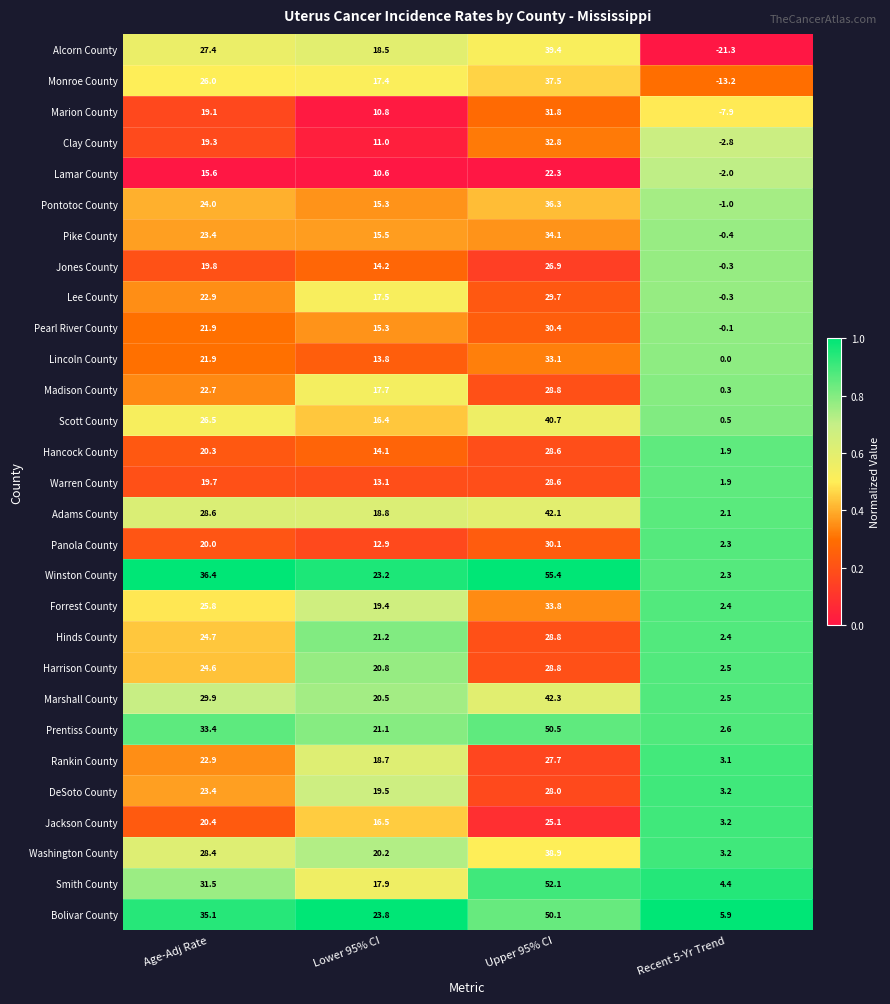

What is the difference between the Harrison County values at Recent 5-Yr Trend and Upper 95% CI?

26.3